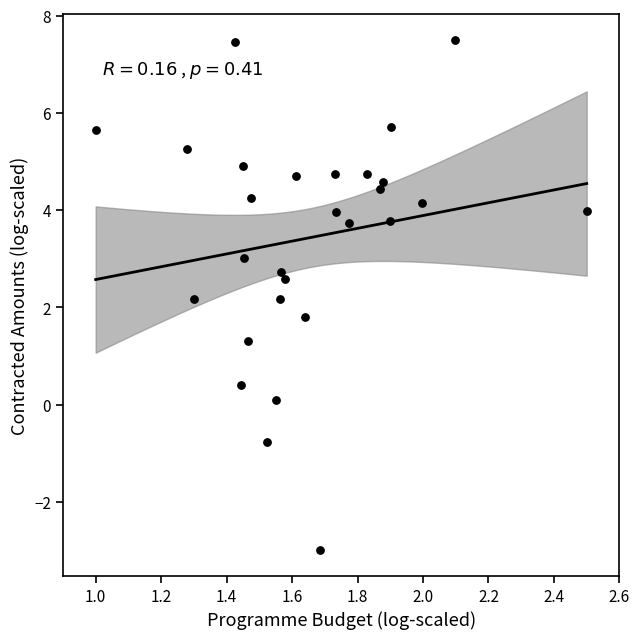

What is the range of Y values (max minus min)?

10.5